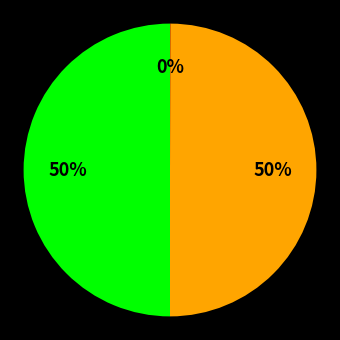

To the nearest percent, what is the difference between the largest and smallest slice percentages?

50%